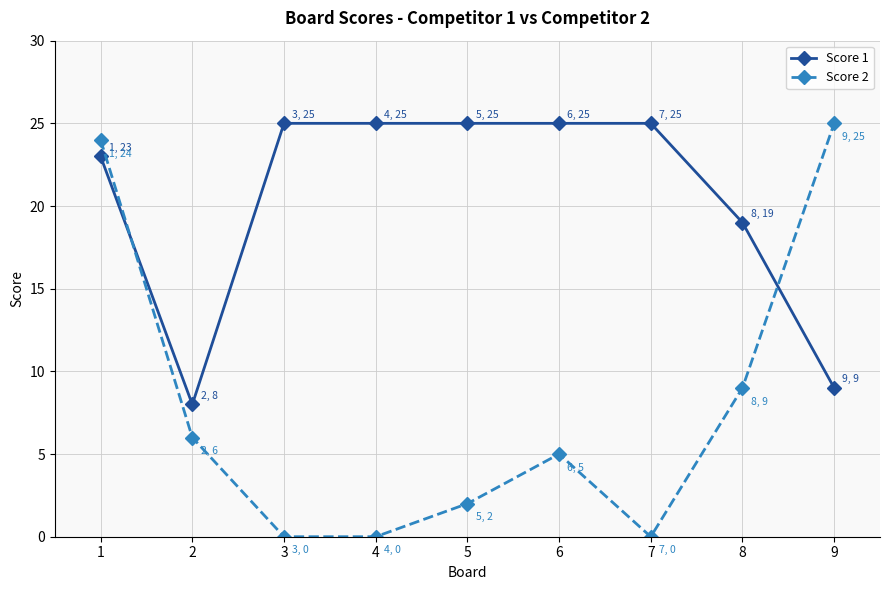

How many series are shown in this chart?

2